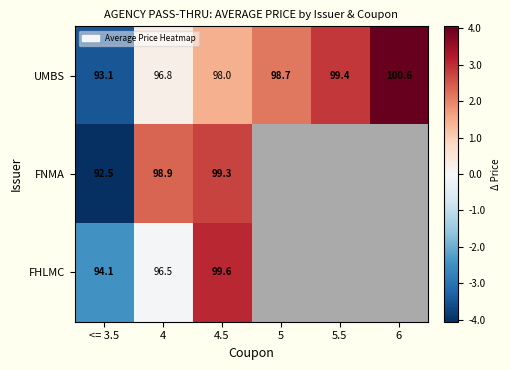

What is the maximum value shown in the chart?

4.0